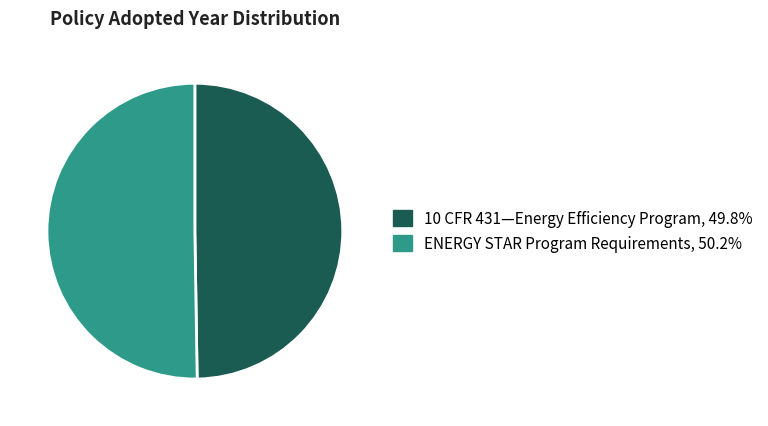

Do ENERGY STAR Program Requirements and 10 CFR 431—Energy Efficiency Program together represent more than half of the pie?

Yes